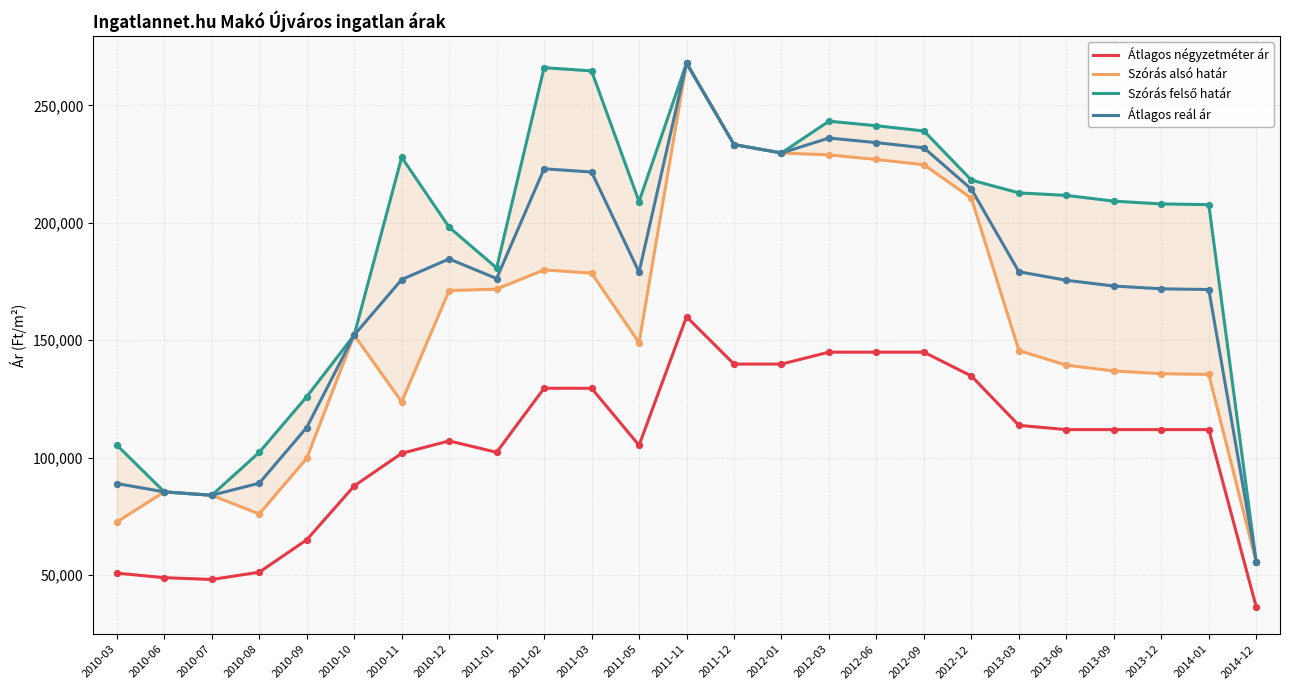

Which series has the largest total across all categories?

Szórás felső határ